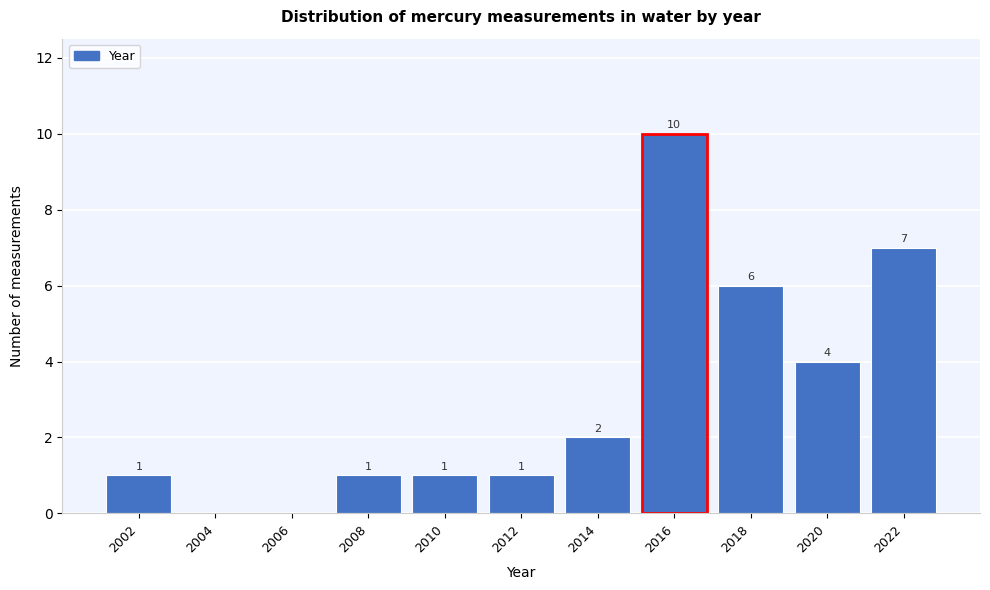

Reading left to right, transcribe all the data shown in this chart.

2002=1	2004=0	2006=0	2008=1	2010=1	2012=1	2014=2	2016=10	2018=6	2020=4	2022=7